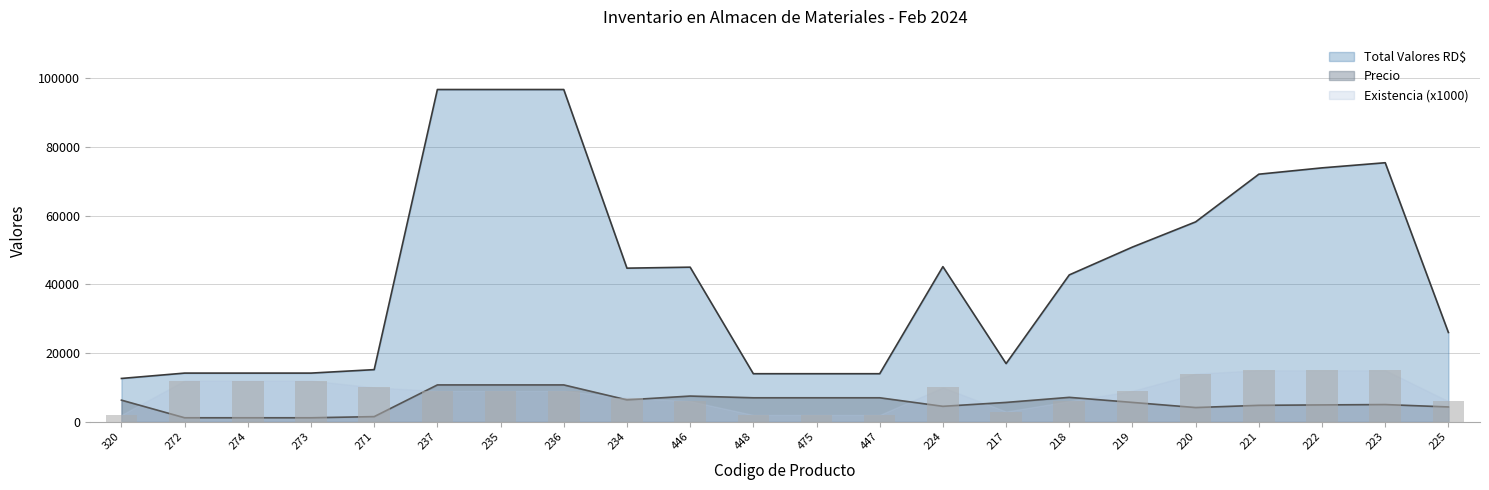

How many distinct data groups are displayed?

3